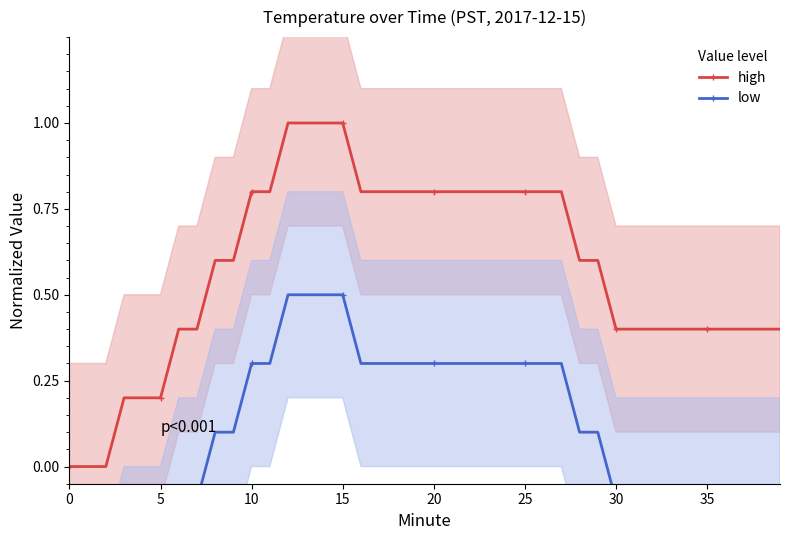

What is the value of the low point at the 23rd from the left?

0.3